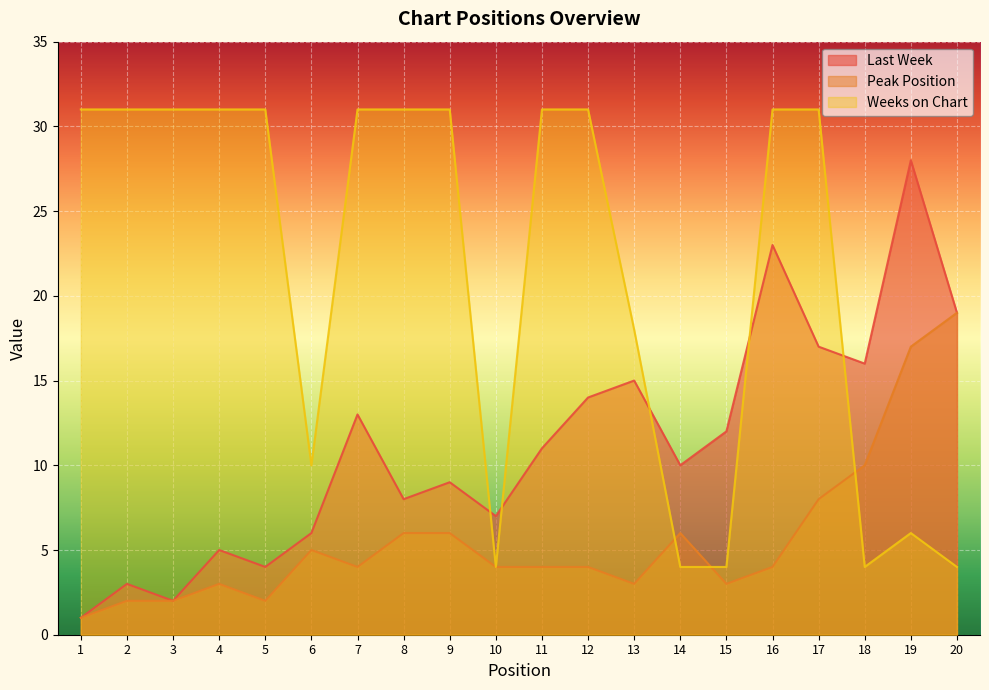

What is the difference between the Peak Position values at 2 and 16?

2